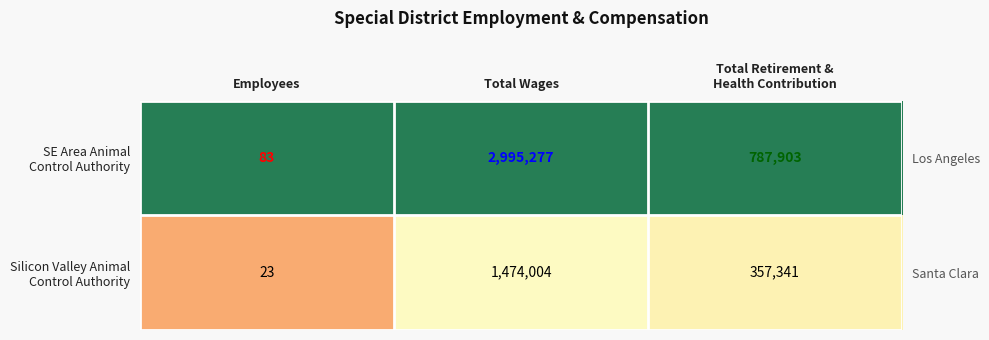

List the series in order of their peak value, highest first.

SE Area Animal Control Authority, Silicon Valley Animal Control Authority